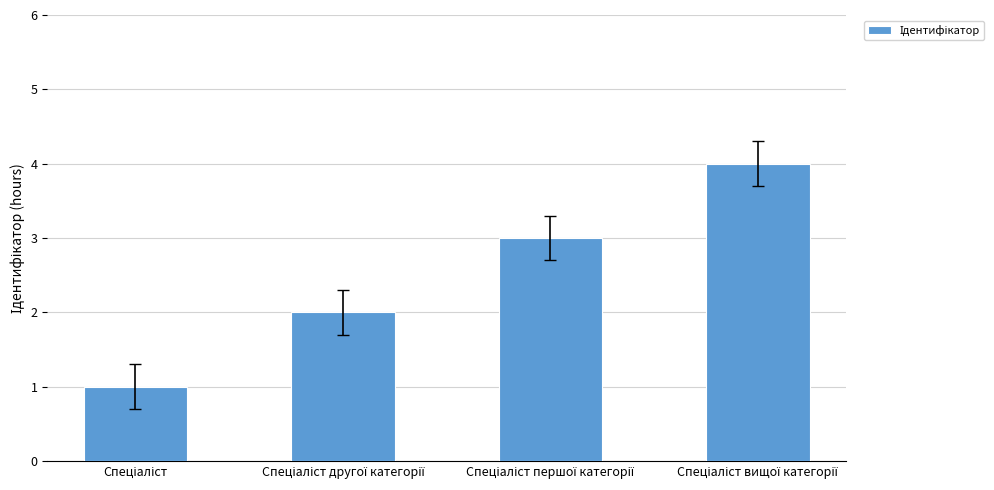

What is the sum of all values?

10